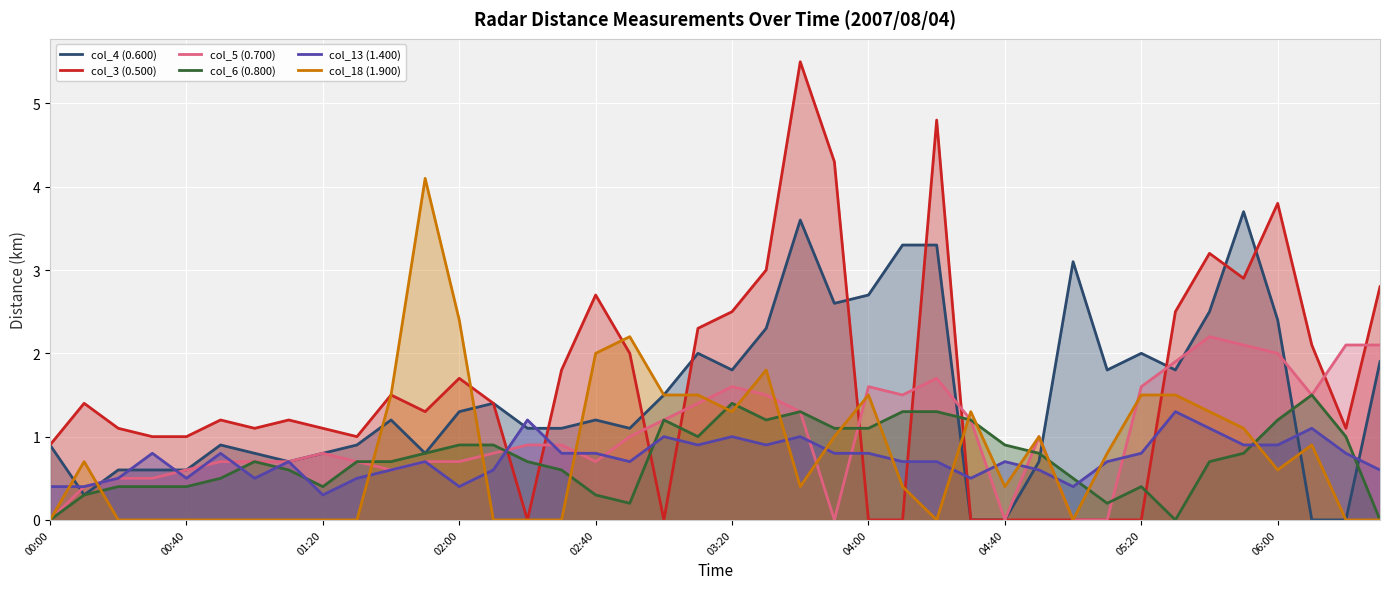

True or false: col_5 (0.700) has a value of 2.0 at 06:00.

True